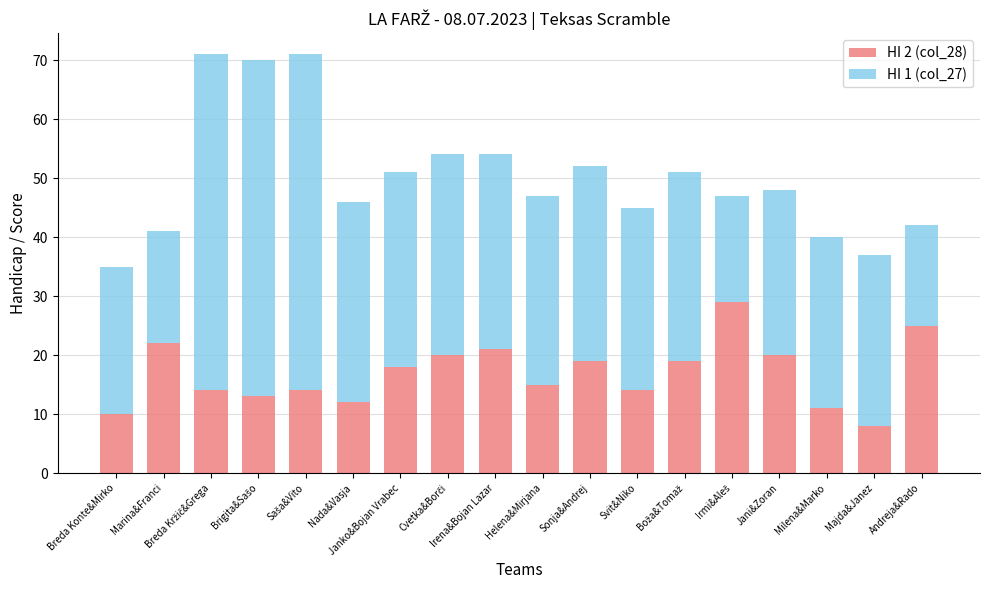

At which label does HI 2 (col_28) reach its minimum?

Majda&Janez